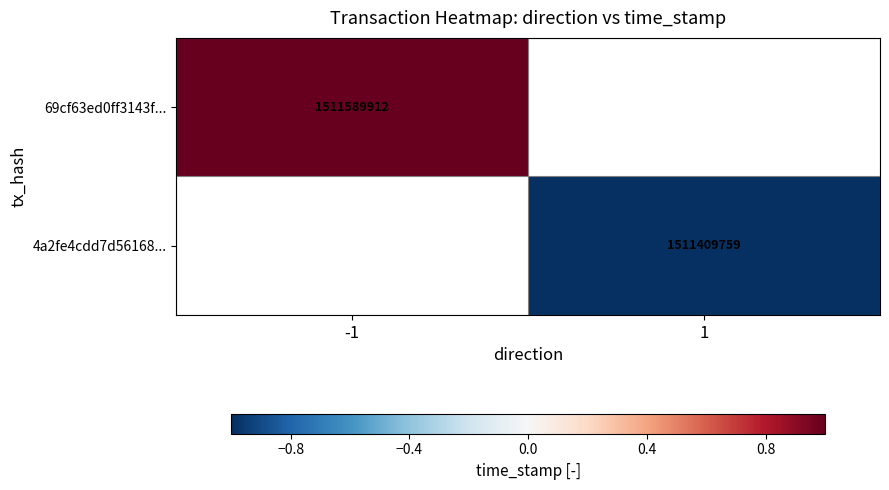

The value of 69cf63ed0ff3143f... at -1 is 1.8. True or false?

False